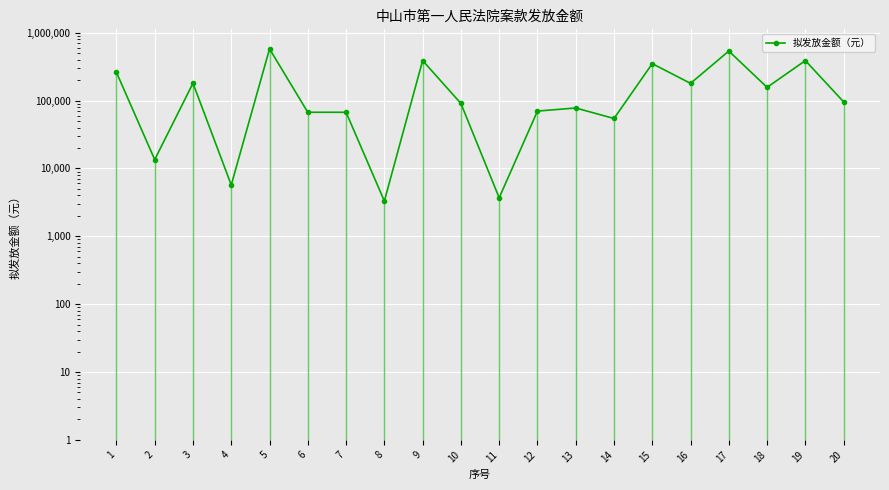

What is the sum of the values at 17 and 15?

886725.6